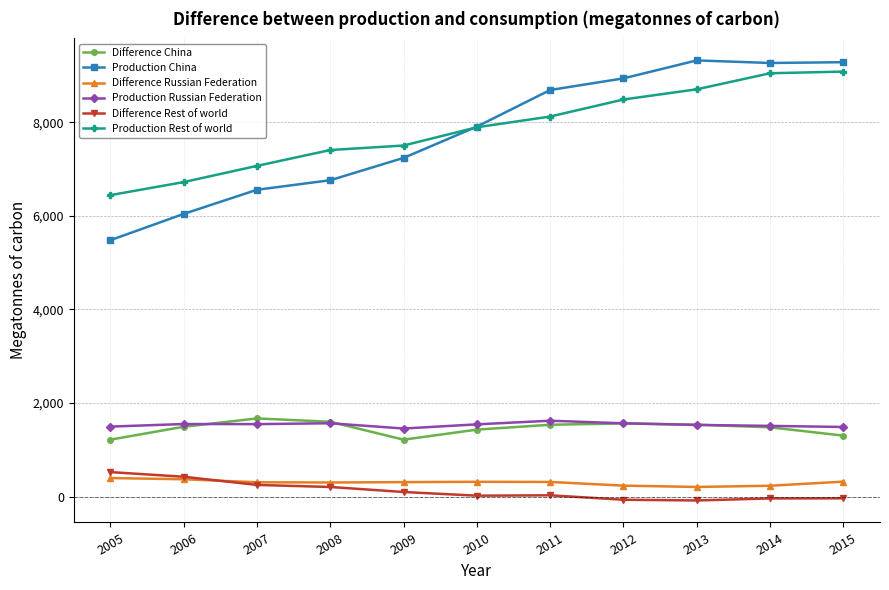

Which series has the largest total across all categories?

Production Rest of world